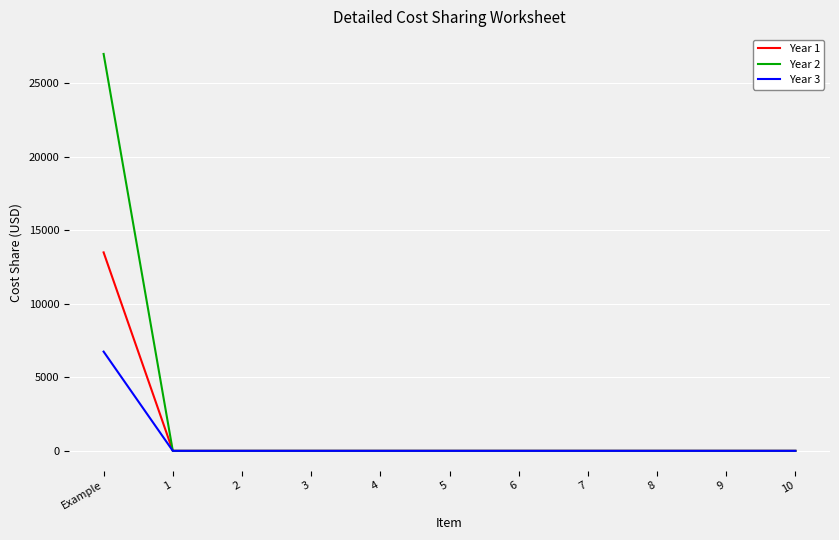

List the series in order of their overall mean, lowest first.

Year 3, Year 1, Year 2